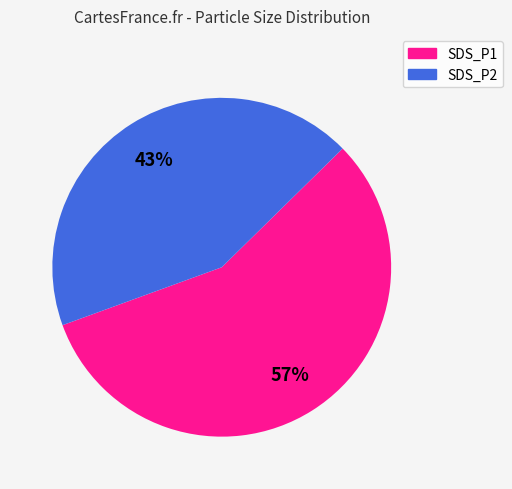

Is it true that SDS_P2 is 43% of the pie?

True